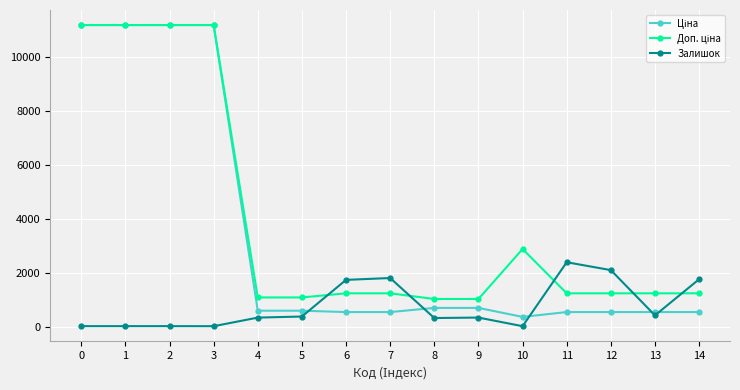

What is the approximate value of Залишок at 3?

15.0